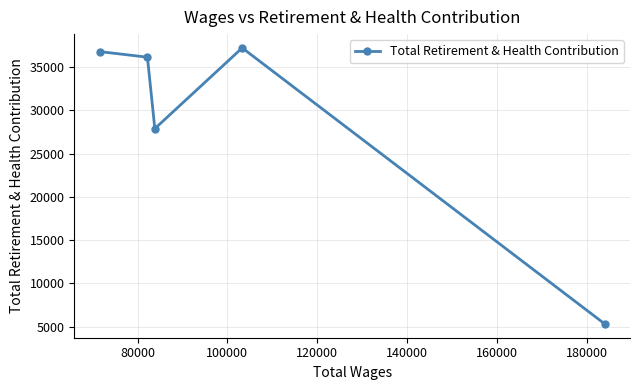

What is the value of the 5th point from the left?

5313